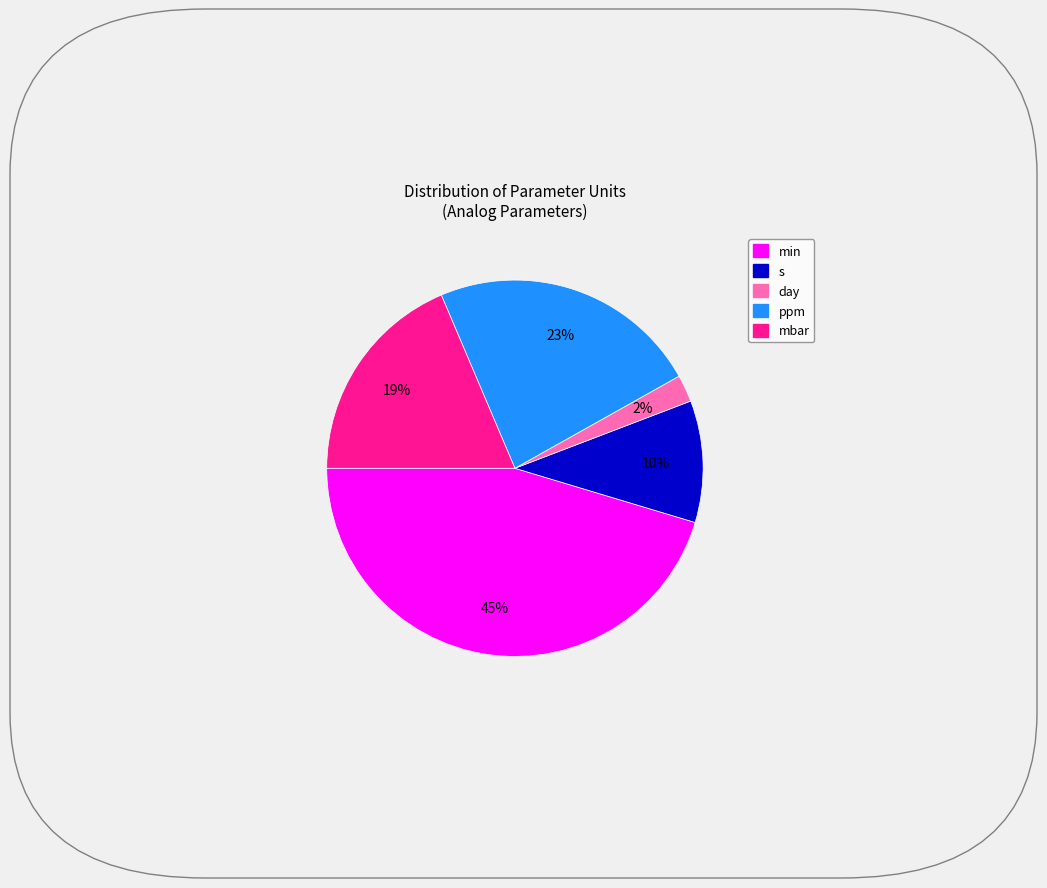

To the nearest percent, what is the average slice percentage?

20%